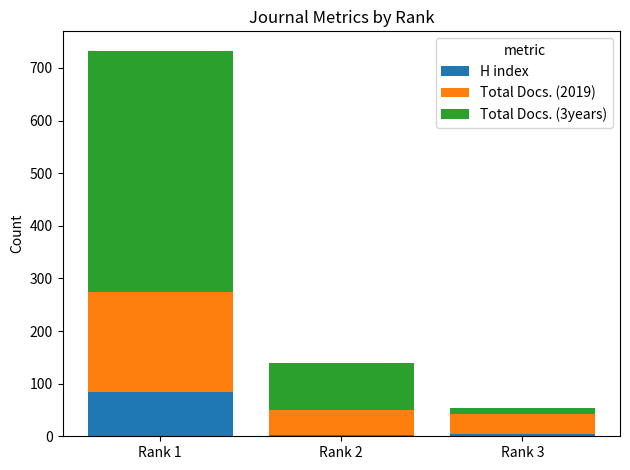

The value of H index at Rank 1 is 19. True or false?

False